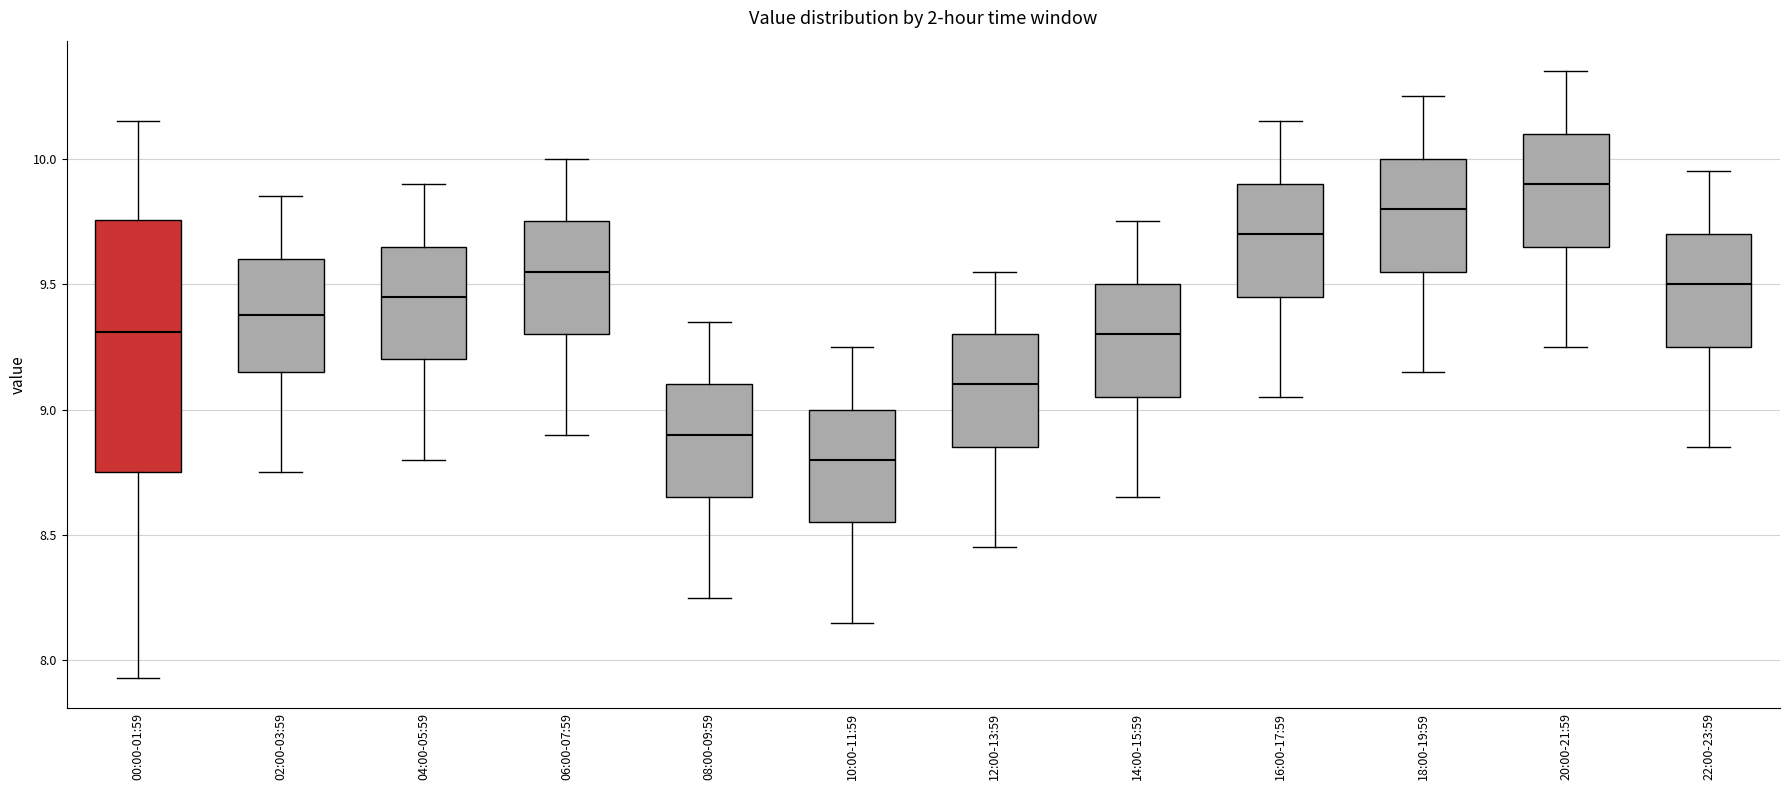

Which box has the lowest median line?

10:00-11:59